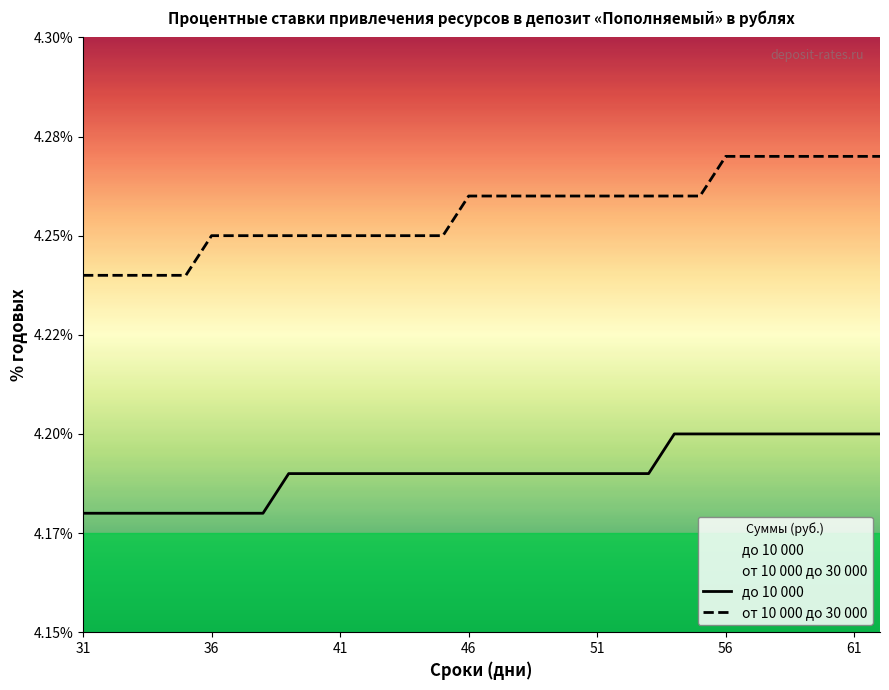

Which series has the largest total across all categories?

от 10 000 до 30 000